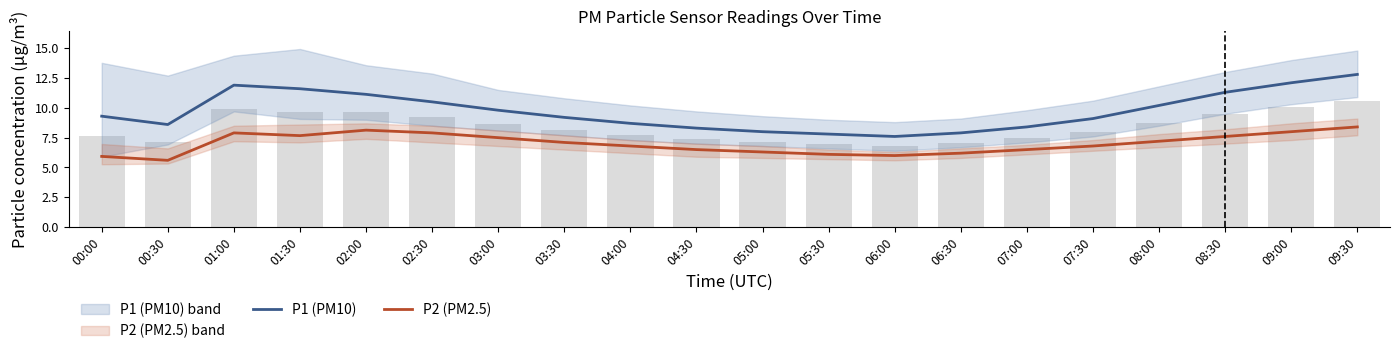

Reading left to right, extract all data points from this chart.

P1 (PM10): 00:00=9.3	00:30=8.6	01:00=11.9	01:30=11.6	02:00=11.1	02:30=10.5	03:00=9.8	03:30=9.2	04:00=8.7	04:30=8.3	05:00=8.0	05:30=7.8	06:00=7.6	06:30=7.9	07:00=8.4	07:30=9.1	08:00=10.2	08:30=11.3	09:00=12.1	09:30=12.8
P2 (PM2.5): 00:00=5.9	00:30=5.6	01:00=7.9	01:30=7.7	02:00=8.1	02:30=7.9	03:00=7.5	03:30=7.1	04:00=6.8	04:30=6.5	05:00=6.3	05:30=6.1	06:00=6.0	06:30=6.2	07:00=6.5	07:30=6.8	08:00=7.2	08:30=7.6	09:00=8.0	09:30=8.4